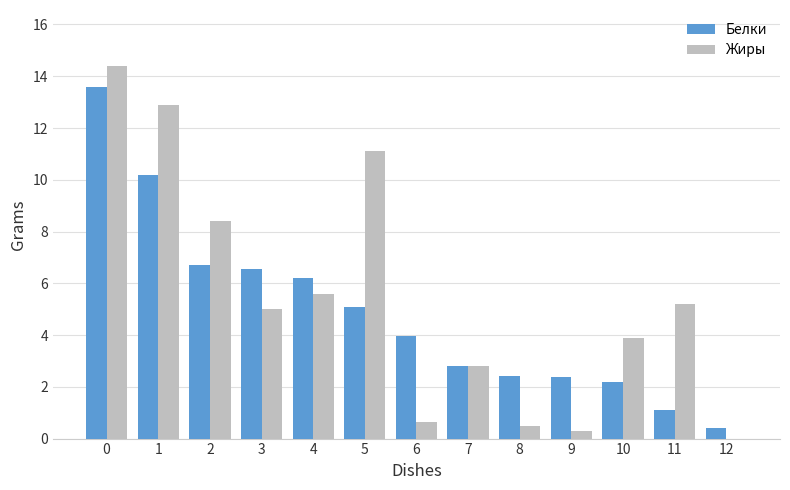

Reading right to left, extract all data points from this chart.

Белки: 0.4	1.1	2.2	2.4	2.4	2.8	4.0	5.1	6.2	6.5	6.7	10.2	13.6
Жиры: 0.0	5.2	3.9	0.3	0.5	2.8	0.7	11.1	5.6	5.0	8.4	12.9	14.4